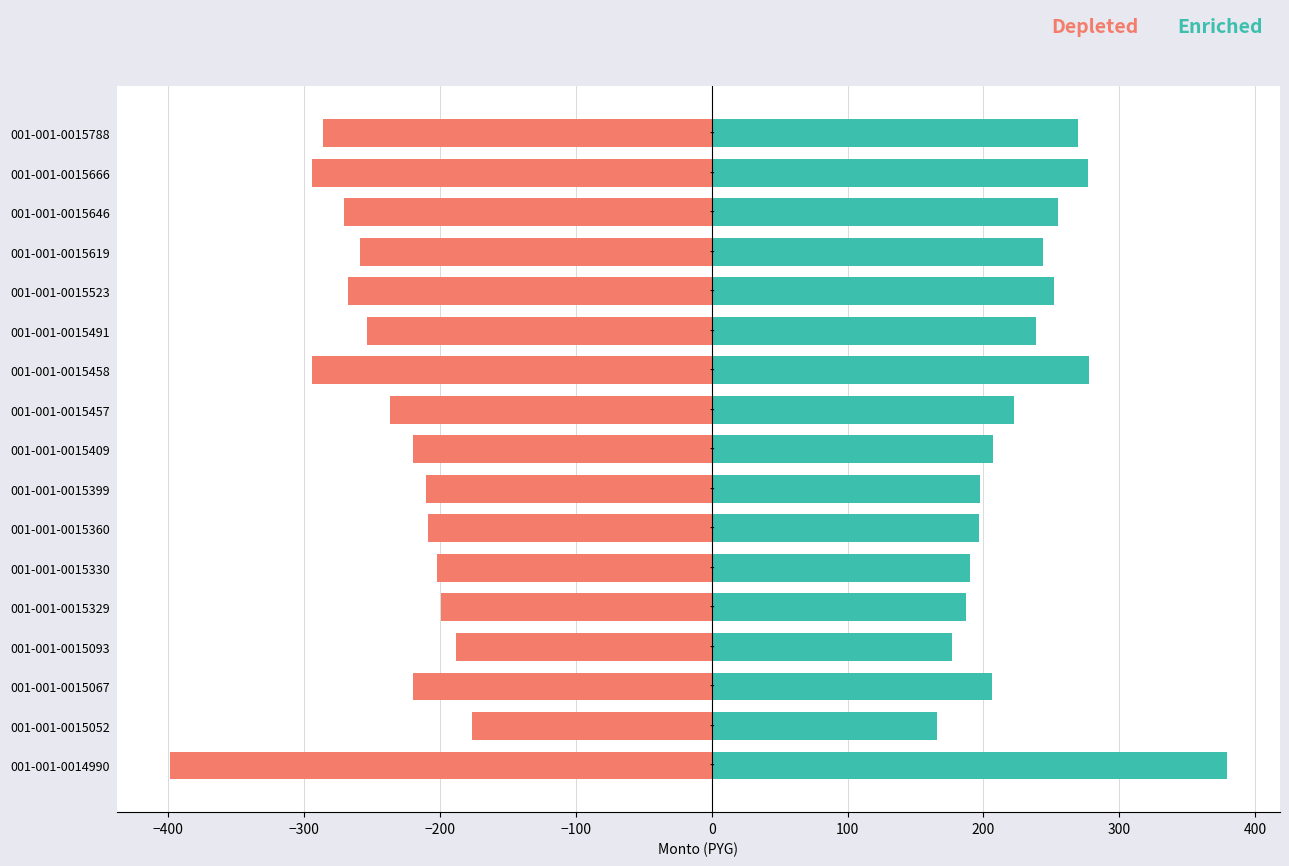

How many values in the Depleted series are below -236?

9